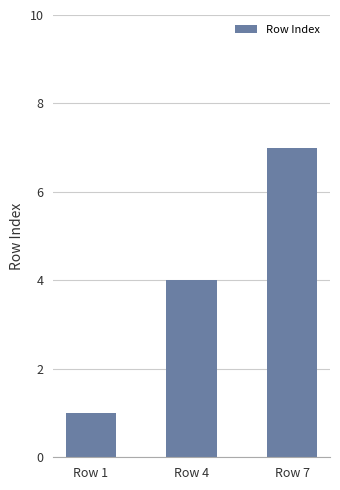

Rank the categories by value from highest to lowest.

Row 7, Row 4, Row 1